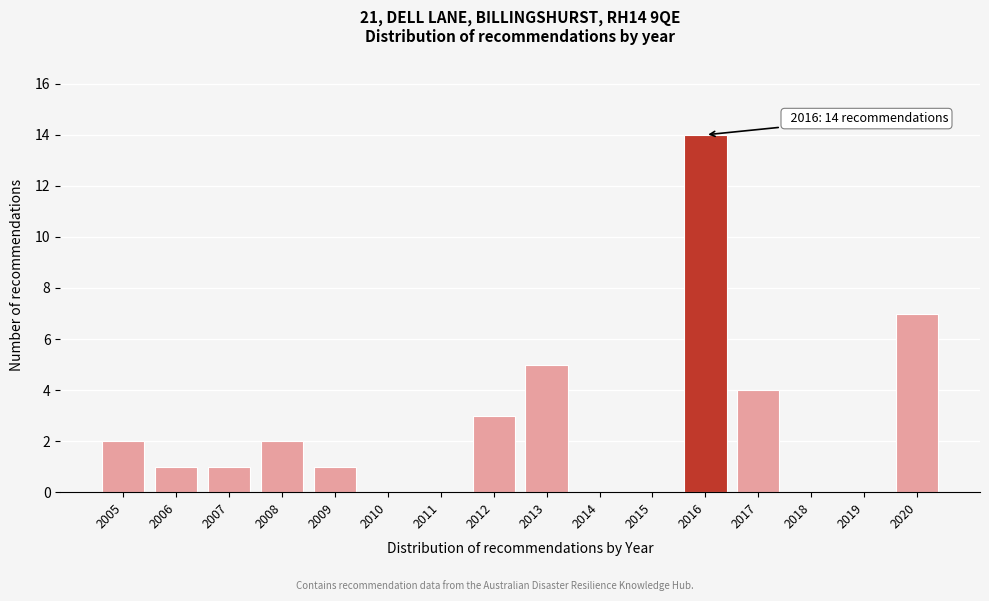

Reading right to left, list all the values displayed in this chart.

2020=7	2019=0	2018=0	2017=4	2016=14	2015=0	2014=0	2013=5	2012=3	2011=0	2010=0	2009=1	2008=2	2007=1	2006=1	2005=2